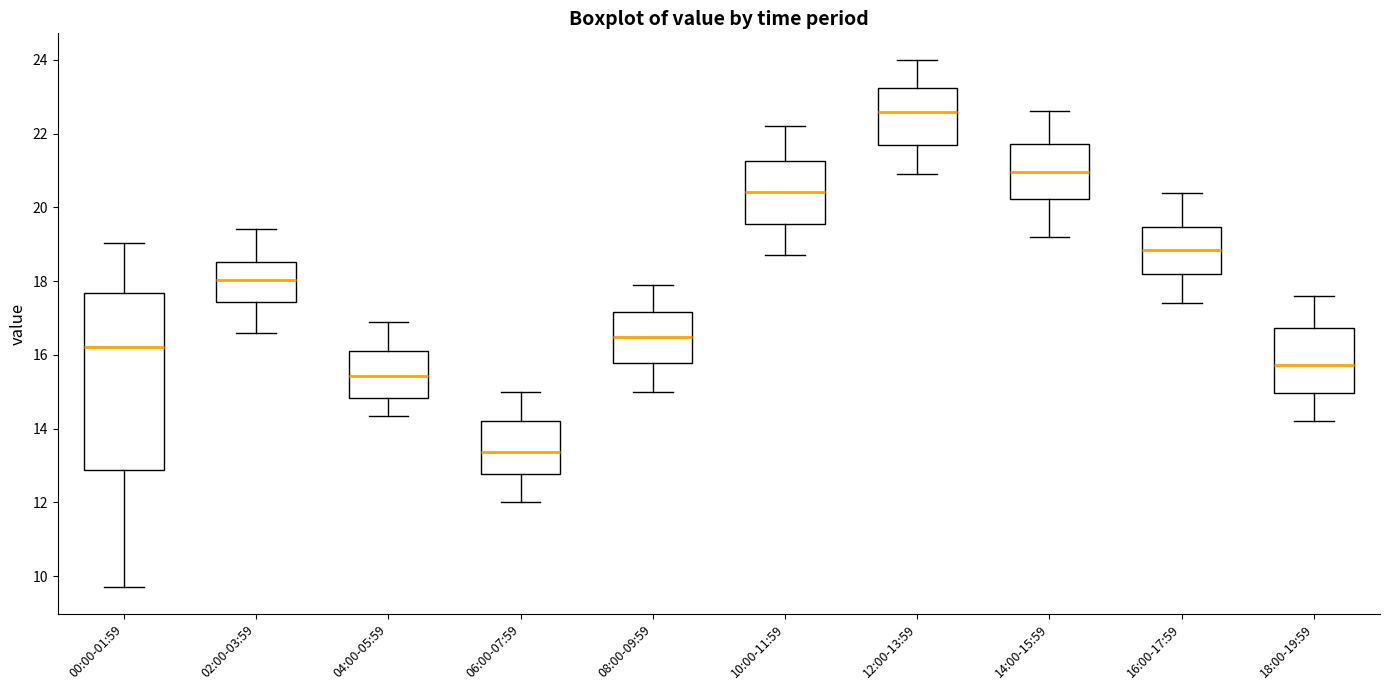

Which box's median line is the highest?

12:00-13:59